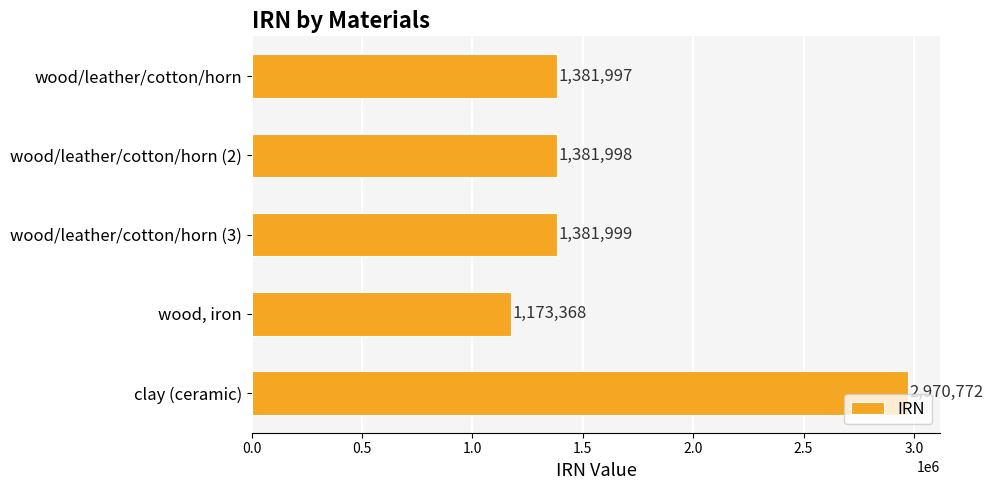

List the labels in order of value, smallest first.

wood, iron, wood/leather/cotton/horn, wood/leather/cotton/horn (2), wood/leather/cotton/horn (3), clay (ceramic)